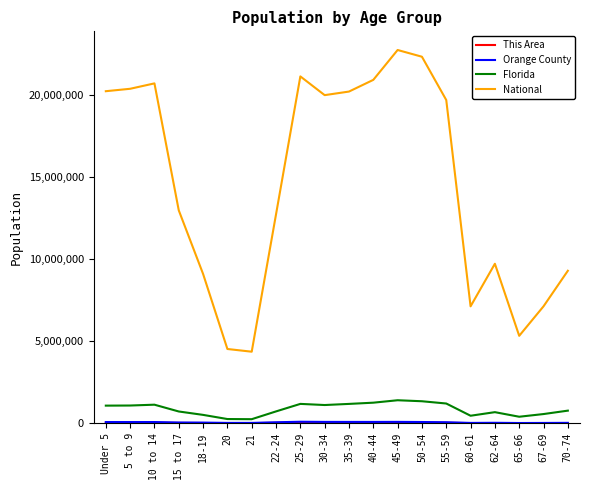

How many series are shown in this chart?

4